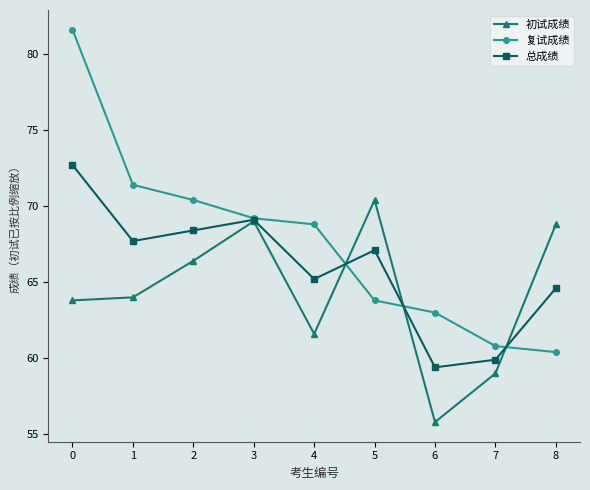

What is the sum of the 初试成绩 values at 8 and 5?

139.2